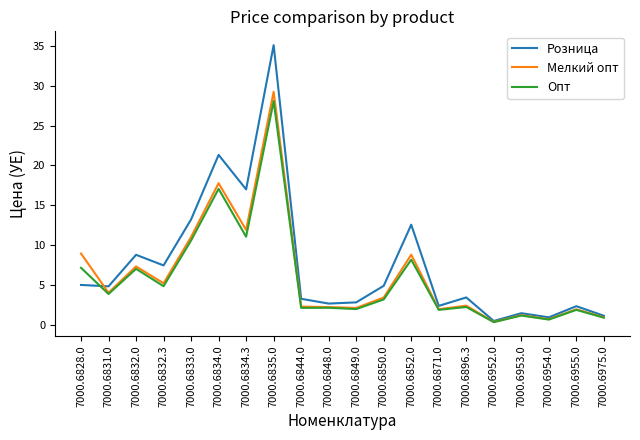

Between 7000.6834.3 and 7000.6953.0, which series saw the biggest shift?

Розница